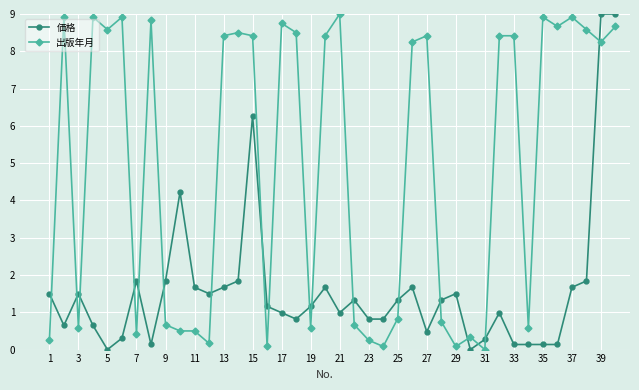

Rank the series by their average value, from lowest to highest.

価格, 出版年月